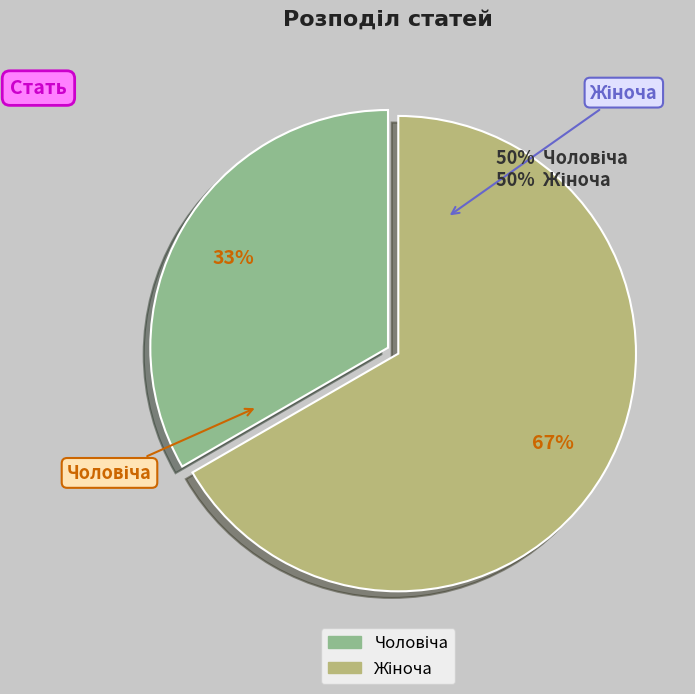

Is there any slice that represents more than half of the pie?

Yes